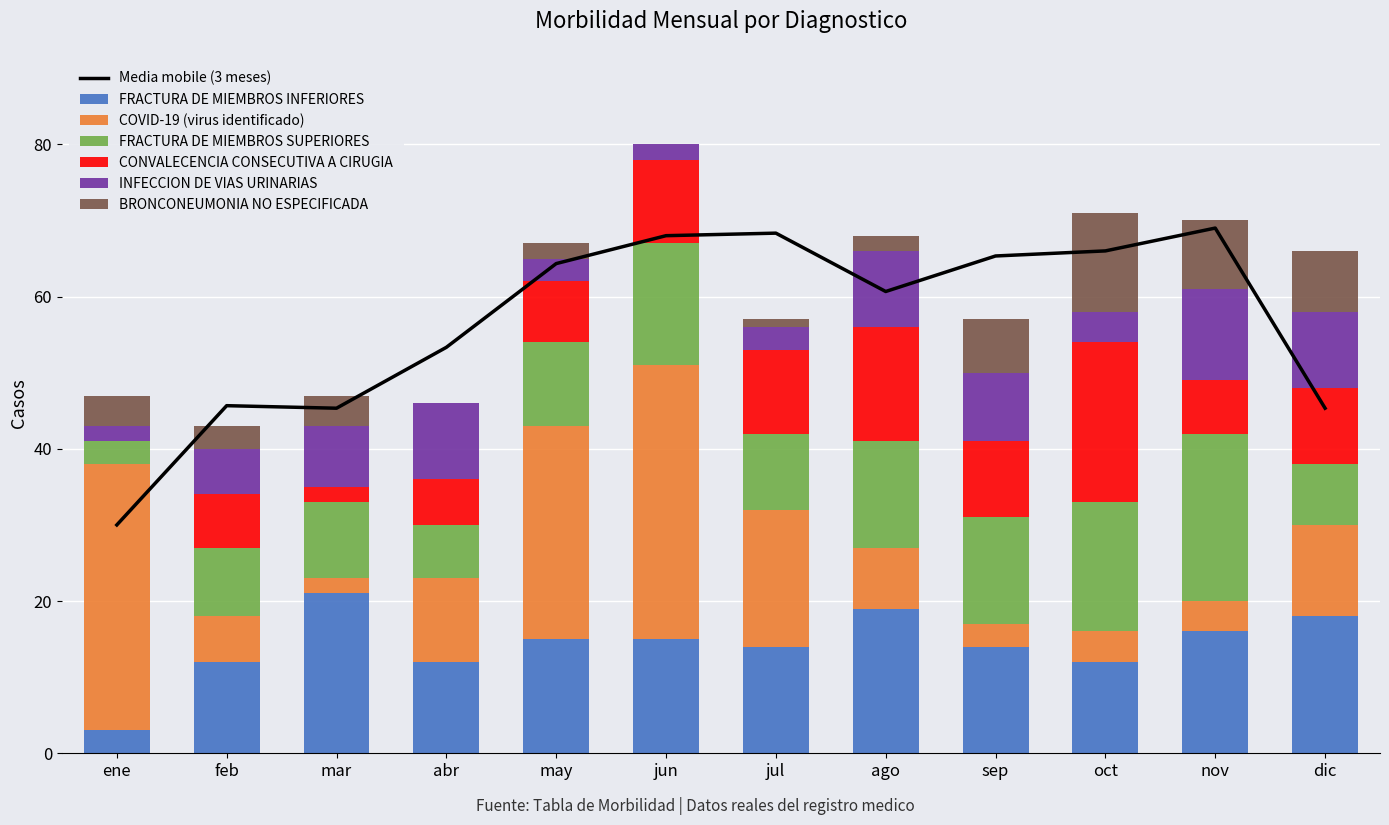

Which label corresponds to the smallest value in the chart?

ene